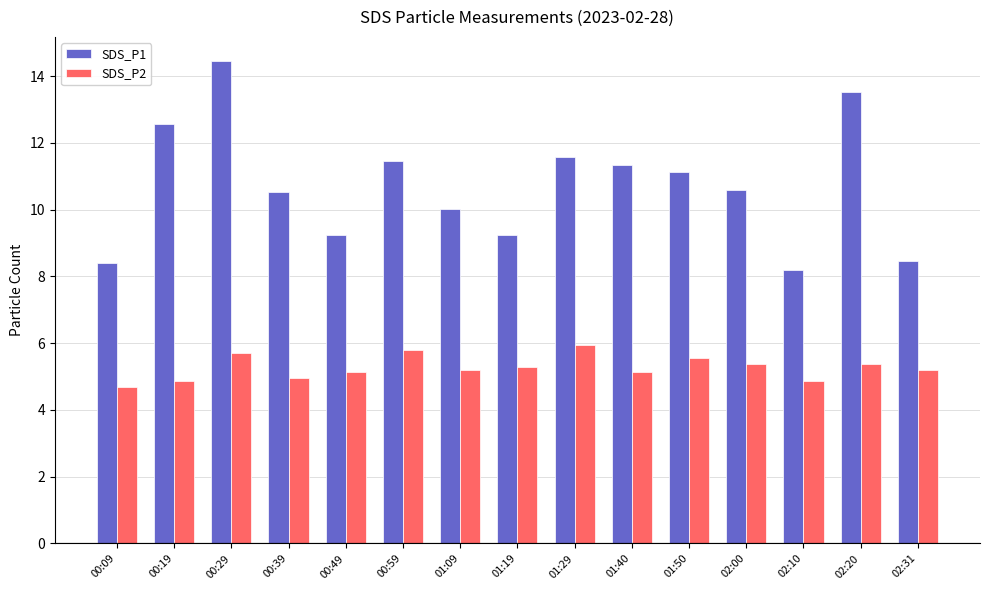

What is the value of the SDS_P2 bar at the 10th from the left?

5.1